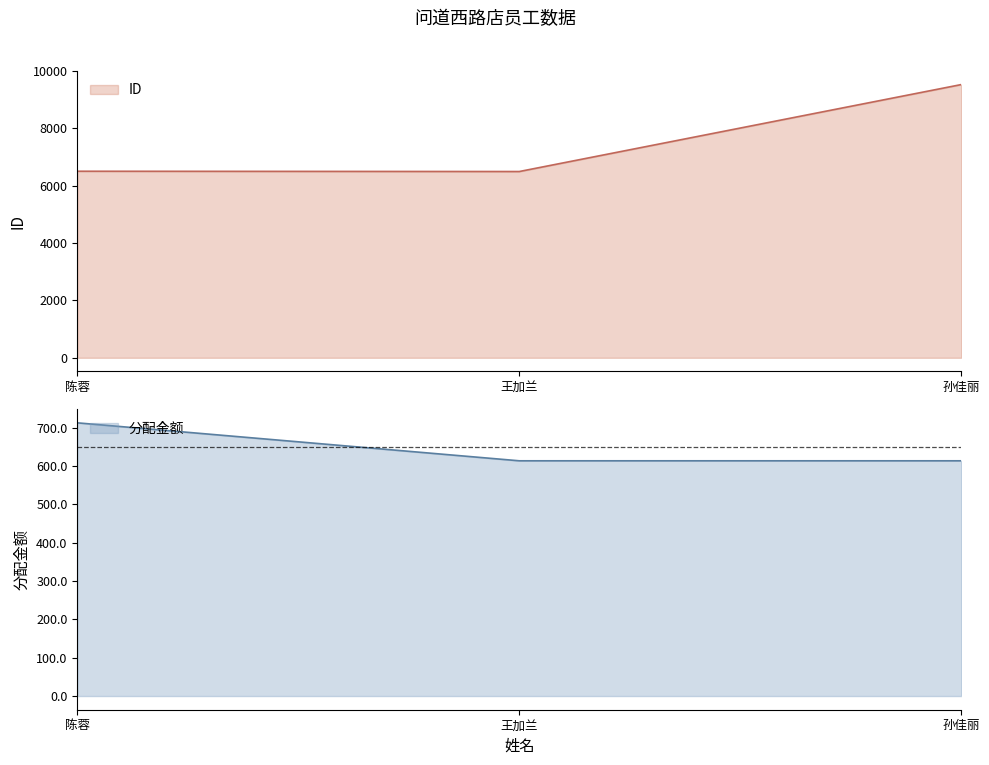

True or false: 分配金额 has a value of 712.5 at 陈蓉.

True